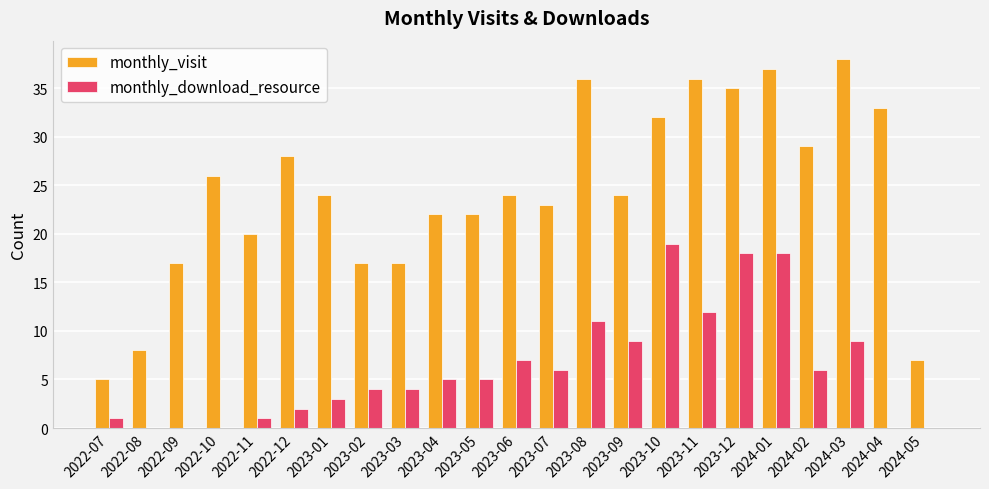

What is the total value across all series at 2023-05?

27